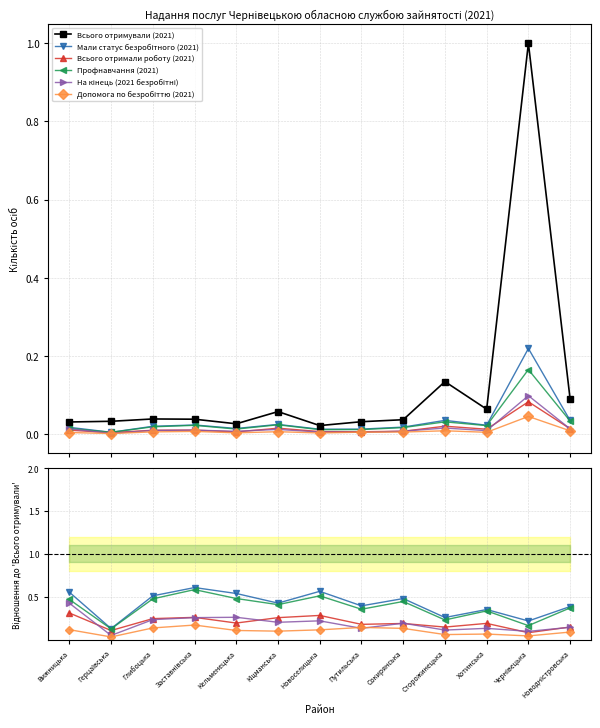

Reading left to right, what are all the values shown in this chart?

Всього отримували (2021): Вижницька=0.0	Герцаївська=0.0	Глибоцька=0.0	Заставнівська=0.0	Кельменецька=0.0	Кіцманська=0.1	Новоселицька=0.0	Путильська=0.0	Сокирянська=0.0	Сторожинецька=0.1	Хотинська=0.1	Чернівецька=1.0	Новодністровська=0.1
Мали статус безробітного (2021): Вижницька=0.6	Герцаївська=0.1	Глибоцька=0.5	Заставнівська=0.6	Кельменецька=0.5	Кіцманська=0.4	Новоселицька=0.6	Путильська=0.4	Сокирянська=0.5	Сторожинецька=0.3	Хотинська=0.4	Чернівецька=0.2	Новодністровська=0.4
Всього отримали роботу (2021): Вижницька=0.3	Герцаївська=0.1	Глибоцька=0.2	Заставнівська=0.3	Кельменецька=0.2	Кіцманська=0.3	Новоселицька=0.3	Путильська=0.2	Сокирянська=0.2	Сторожинецька=0.1	Хотинська=0.2	Чернівецька=0.1	Новодністровська=0.1
Профнавчання (2021): Вижницька=0.5	Герцаївська=0.1	Глибоцька=0.5	Заставнівська=0.6	Кельменецька=0.5	Кіцманська=0.4	Новоселицька=0.5	Путильська=0.4	Сокирянська=0.4	Сторожинецька=0.2	Хотинська=0.3	Чернівецька=0.2	Новодністровська=0.4
На кінець (2021 безробітні): Вижницька=0.4	Герцаївська=0.1	Глибоцька=0.2	Заставнівська=0.3	Кельменецька=0.3	Кіцманська=0.2	Новоселицька=0.2	Путильська=0.1	Сокирянська=0.2	Сторожинецька=0.1	Хотинська=0.1	Чернівецька=0.1	Новодністровська=0.1
Допомога по безробіттю (2021): Вижницька=0.1	Герцаївська=0.0	Глибоцька=0.1	Заставнівська=0.2	Кельменецька=0.1	Кіцманська=0.1	Новоселицька=0.1	Путильська=0.1	Сокирянська=0.1	Сторожинецька=0.1	Хотинська=0.1	Чернівецька=0.0	Новодністровська=0.1